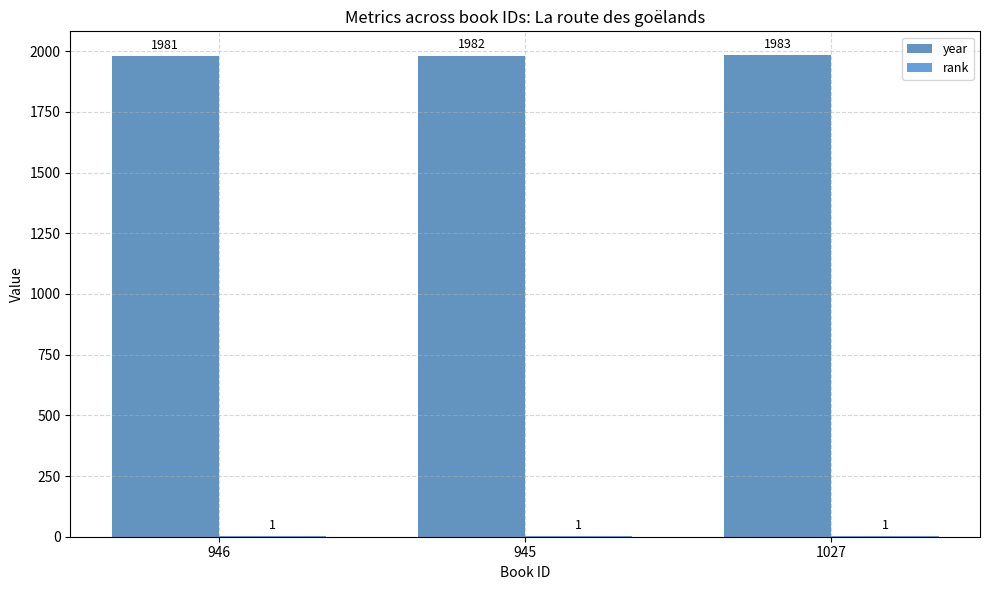

Reading right to left, extract all data points from this chart.

year: 1027=1983	945=1982	946=1981
rank: 1027=1	945=1	946=1